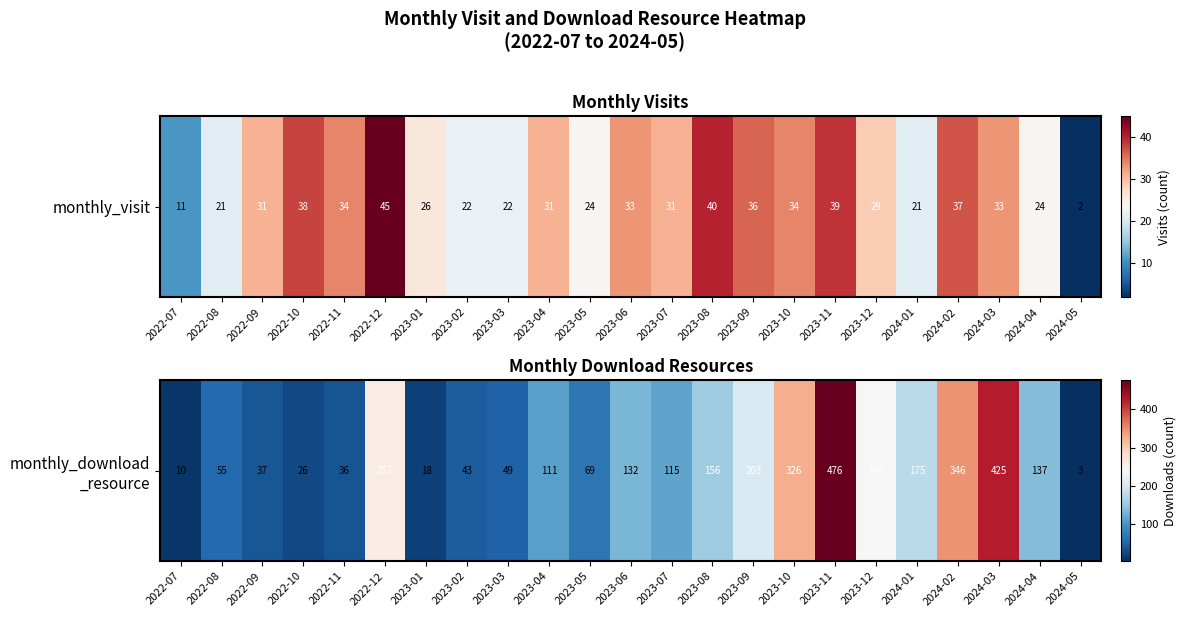

What is the difference between the values at 2022-10 and 2022-08?

29